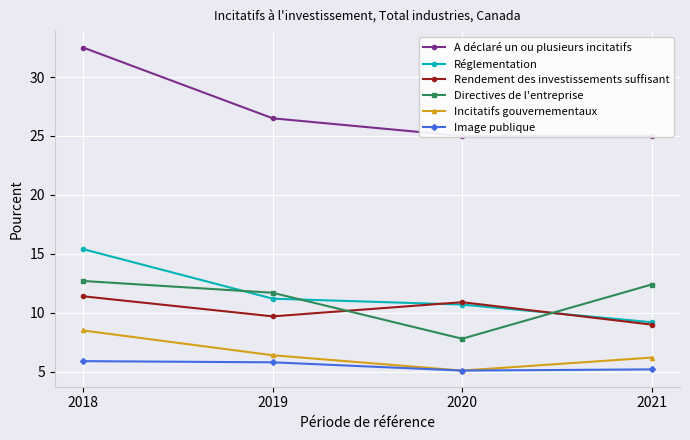

What is the average value of the Réglementation series?

11.6